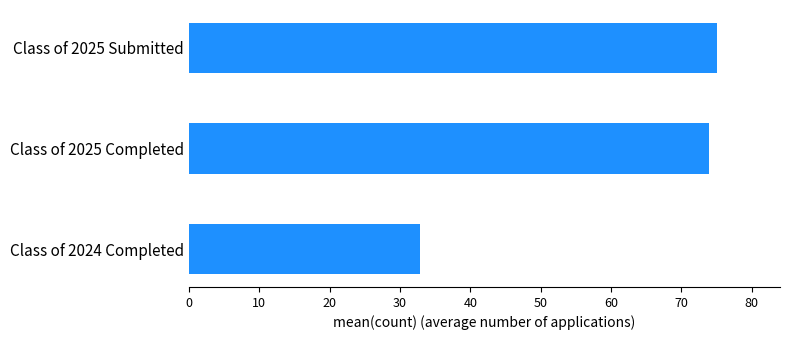

Approximately how many times larger is the value at Class of 2025 Submitted compared to Class of 2025 Completed?

1.0